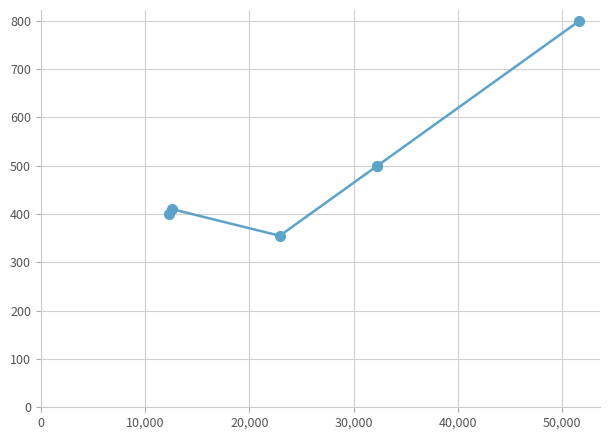

Between 0 and 30,000, which is larger?

30,000